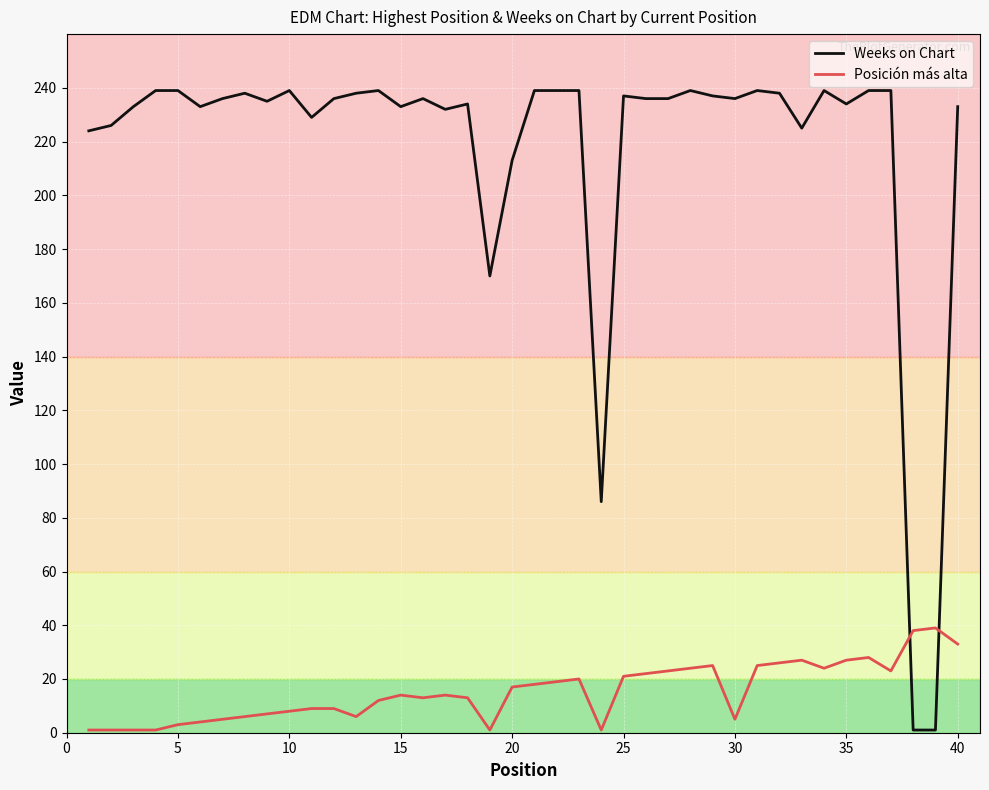

Which series has the largest total across all categories?

Weeks on Chart